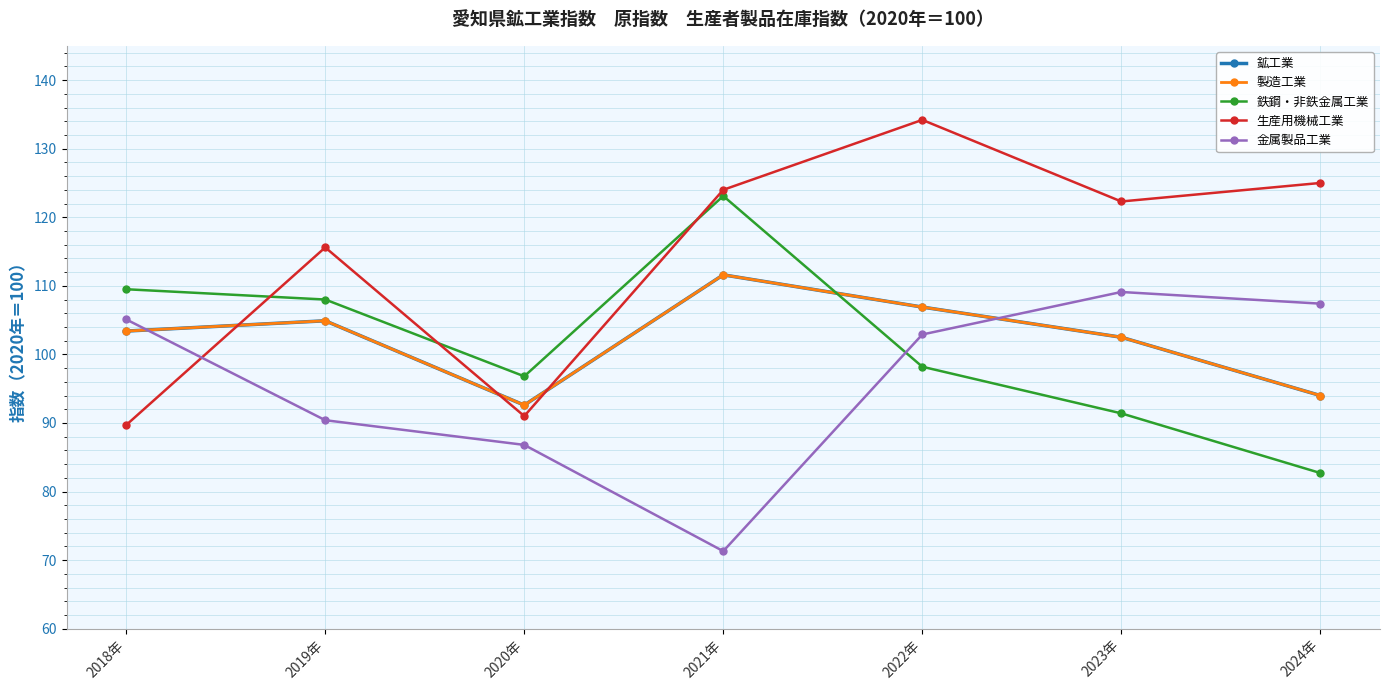

Reading left to right, what are all the values shown in this chart?

鉱工業: 103.4	104.9	92.6	111.6	106.9	102.5	94.0
製造工業: 103.4	104.9	92.6	111.6	106.9	102.5	94.0
鉄鋼・非鉄金属工業: 109.5	108.0	96.8	123.1	98.2	91.4	82.7
生産用機械工業: 89.7	115.6	91.0	124.0	134.2	122.3	125.0
金属製品工業: 105.1	90.4	86.8	71.3	102.9	109.1	107.4